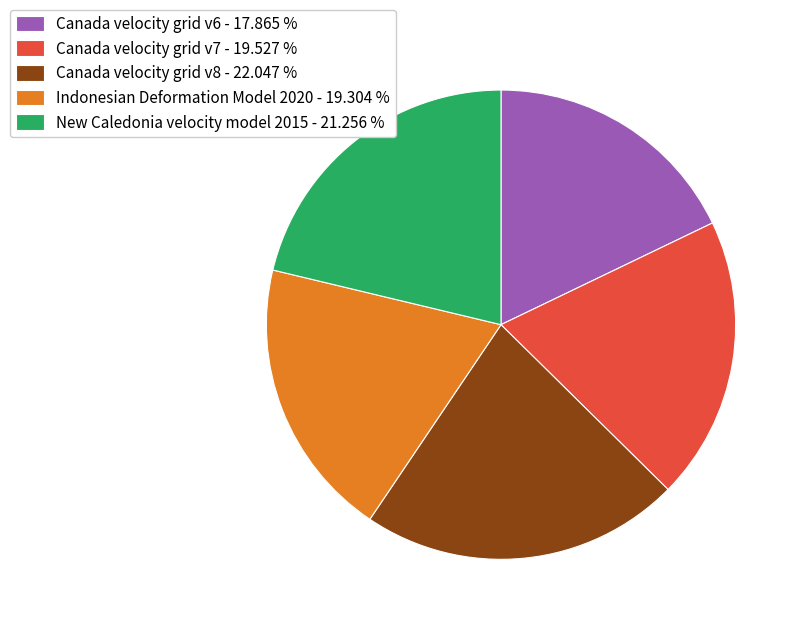

Does Canada velocity grid v7 account for over 50% of the chart?

No